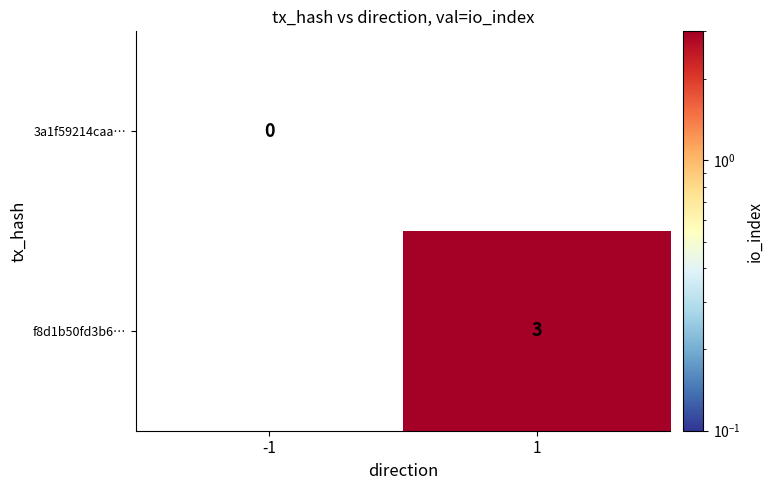

List the series in order of their peak value, lowest first.

3a1f59214caa…, f8d1b50fd3b6…